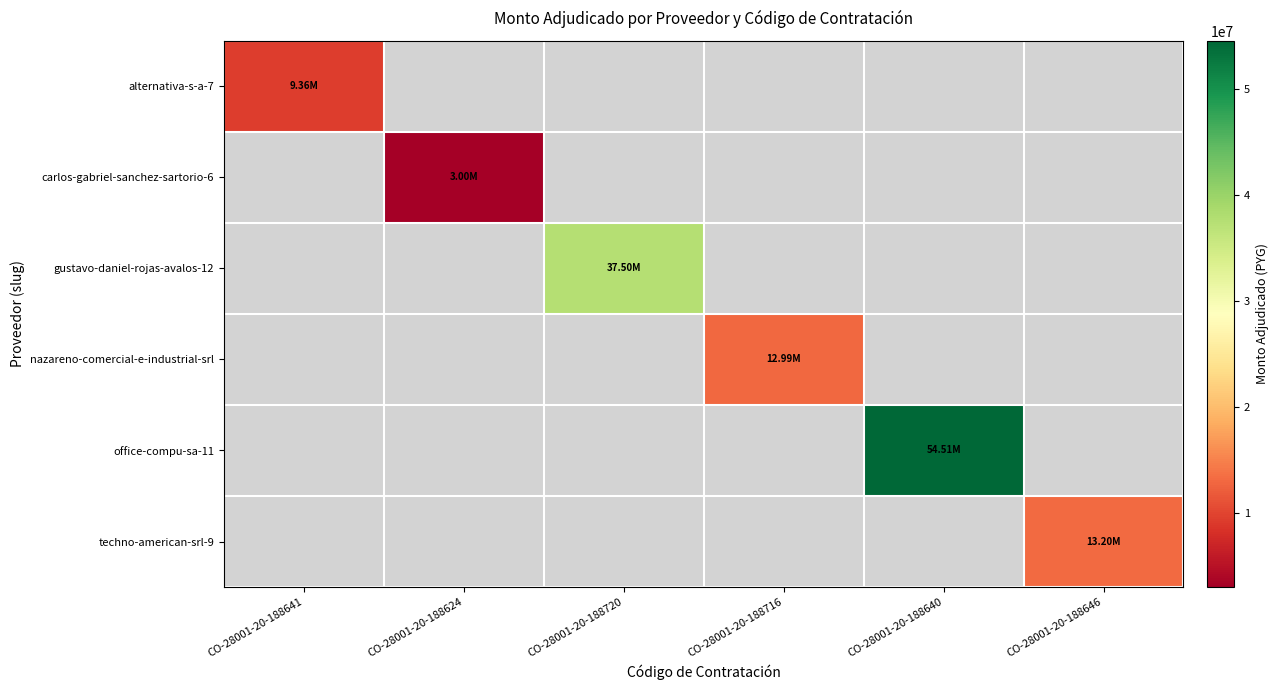

What is the maximum value shown in the chart?

54511100.0